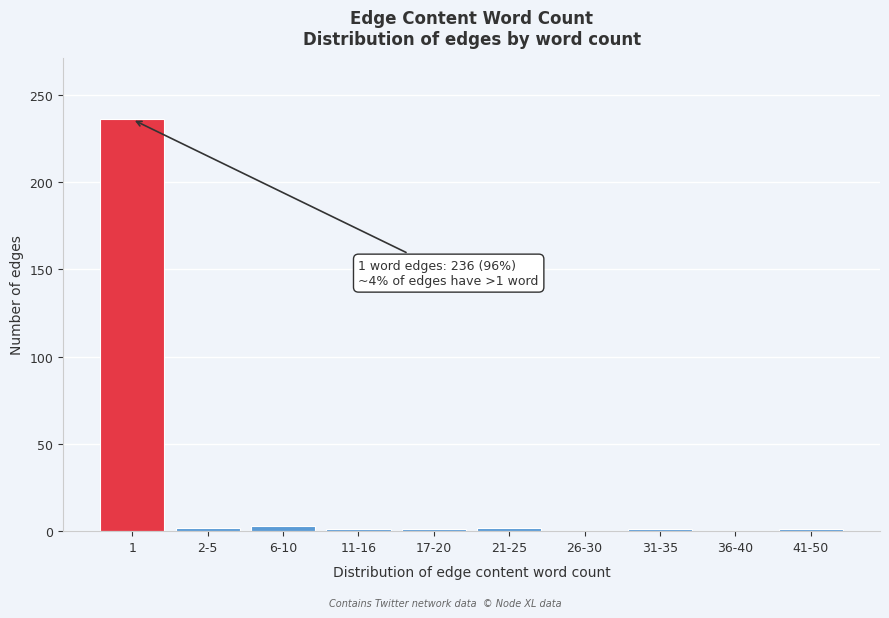

The chart shows a value of 1 at 17-20. True or false?

True